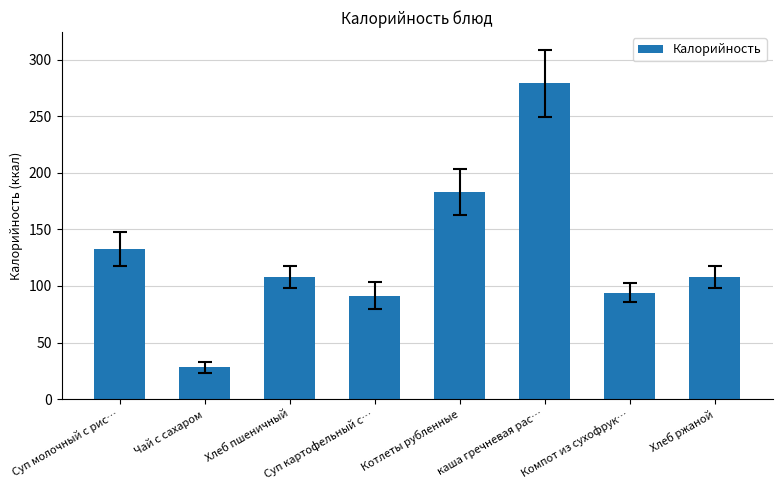

The chart shows a value of 279.0 at каша гречневая рас…. True or false?

True